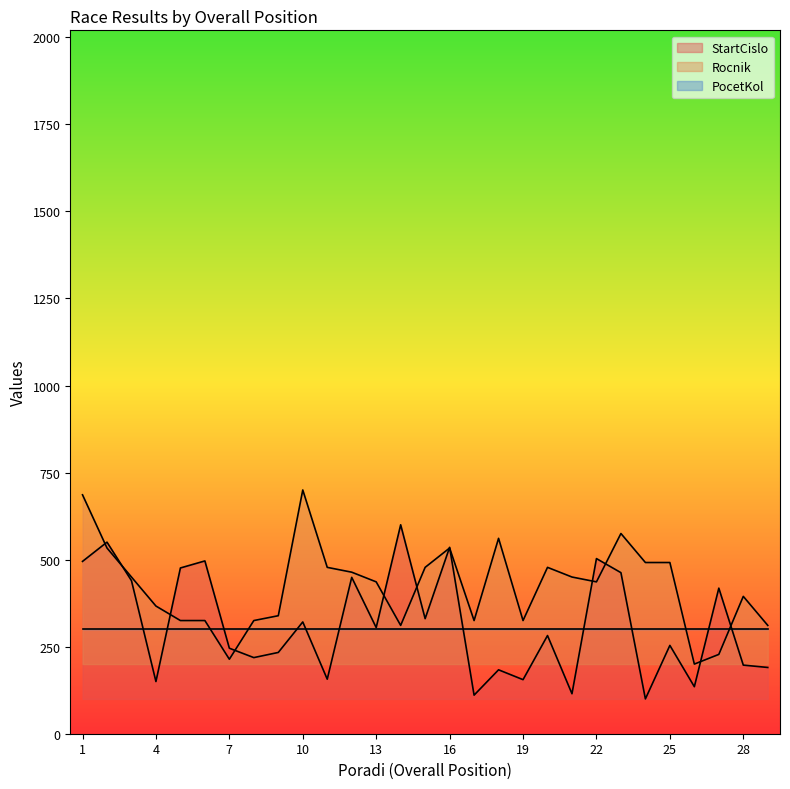

Where does the Rocnik series first go above 436?

1